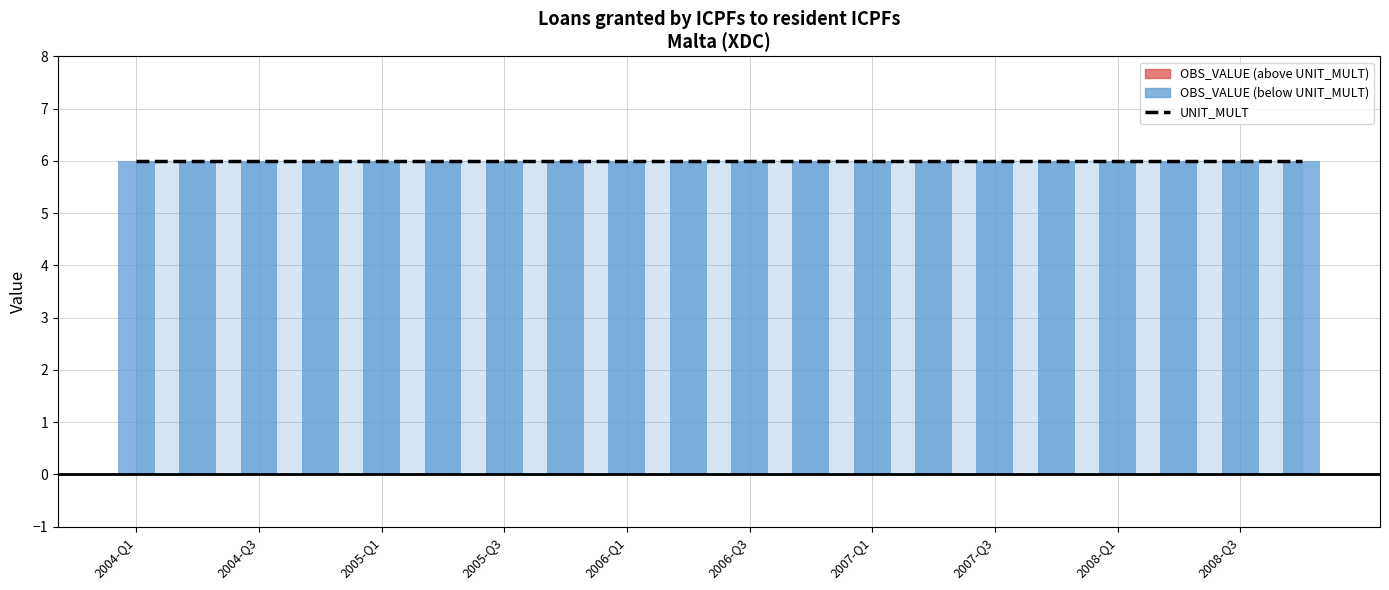

Does the chart contain any negative values?

No